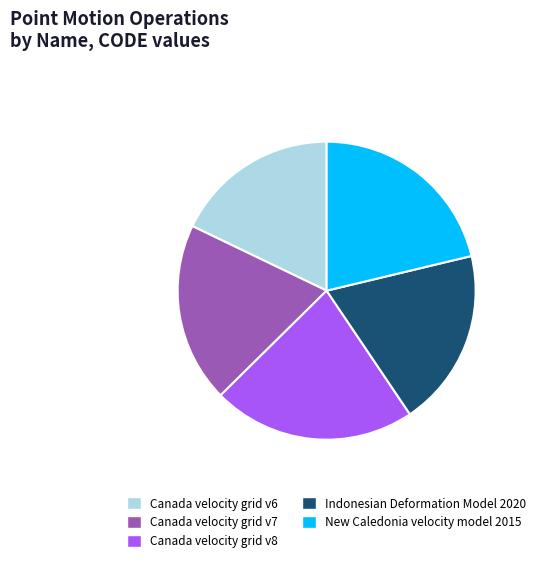

Which has a higher value, Indonesian Deformation Model 2020 or New Caledonia velocity model 2015?

New Caledonia velocity model 2015